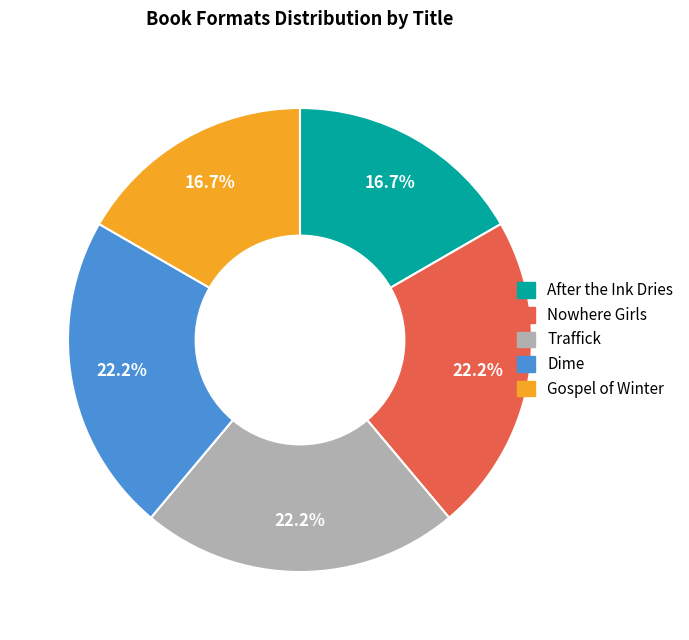

What percentage do Dime and Nowhere Girls together represent?

44.4%